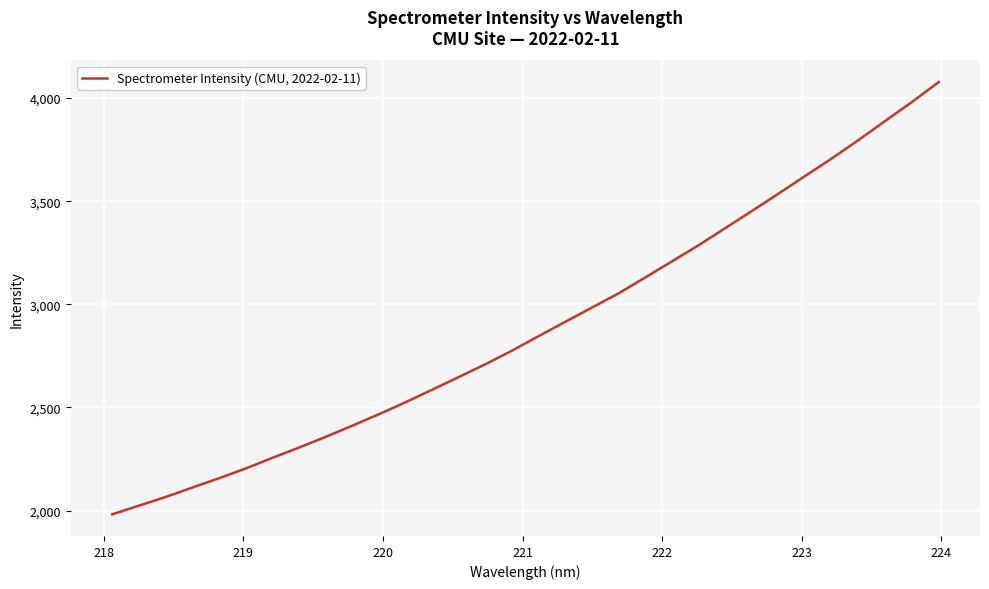

Count the number of data series in this chart.

1